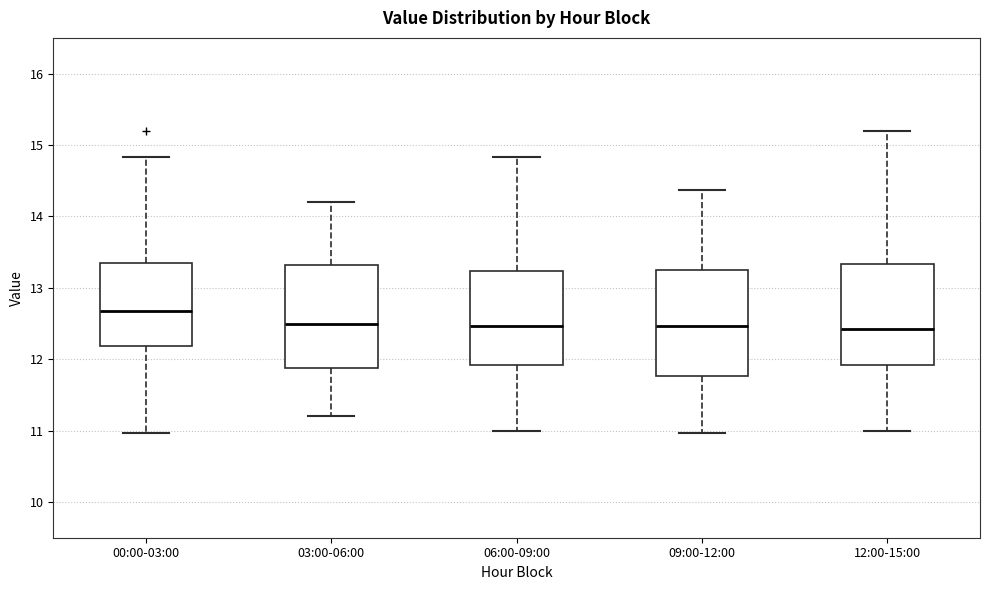

Reading left to right, read every box against the y-axis: the position of its median line, the range the box covers, and the ends of its whiskers. The values are not printed on the chart, so give them approximately, as read against the axis.

00:00-03:00: median 12.7, box 12.2 to 13.3, whiskers 11.0 to 14.8
03:00-06:00: median 12.5, box 11.9 to 13.3, whiskers 11.2 to 14.2
06:00-09:00: median 12.5, box 11.9 to 13.2, whiskers 11.0 to 14.8
09:00-12:00: median 12.5, box 11.8 to 13.3, whiskers 11.0 to 14.4
12:00-15:00: median 12.4, box 11.9 to 13.3, whiskers 11.0 to 15.2